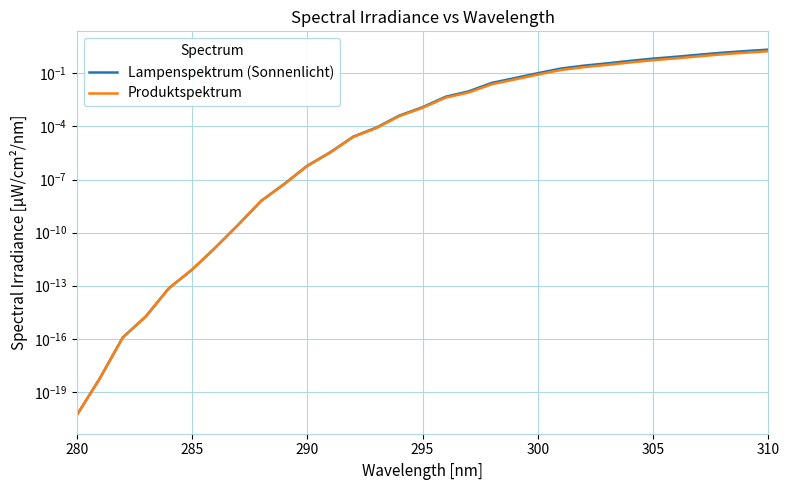

Which series has the largest range (max minus min)?

Lampenspektrum (Sonnenlicht)